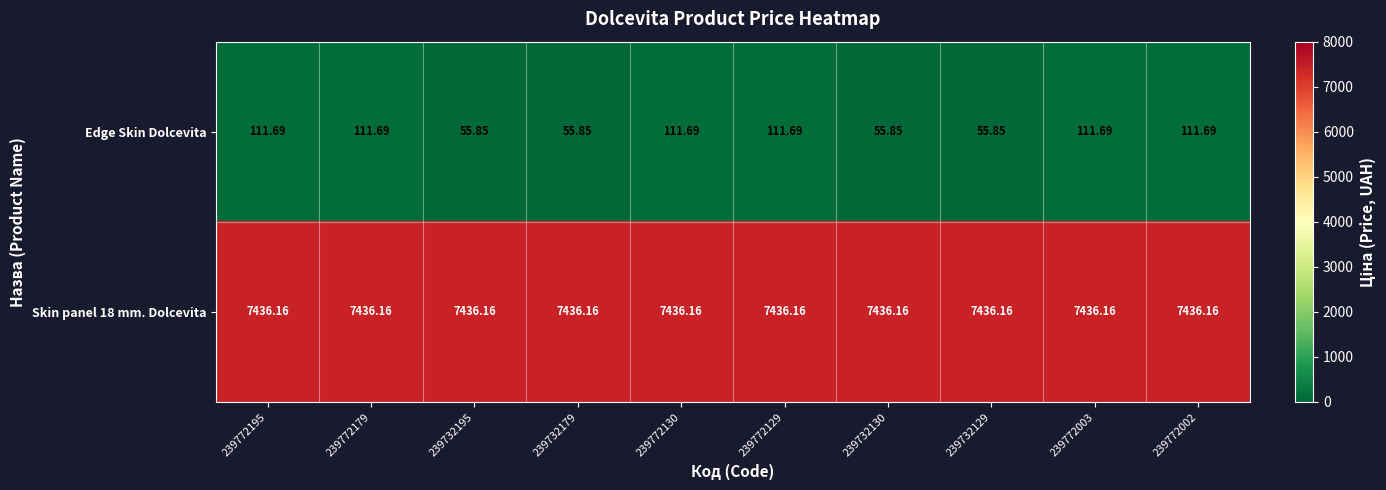

Which series has the largest range (max minus min)?

Edge Skin Dolcevita